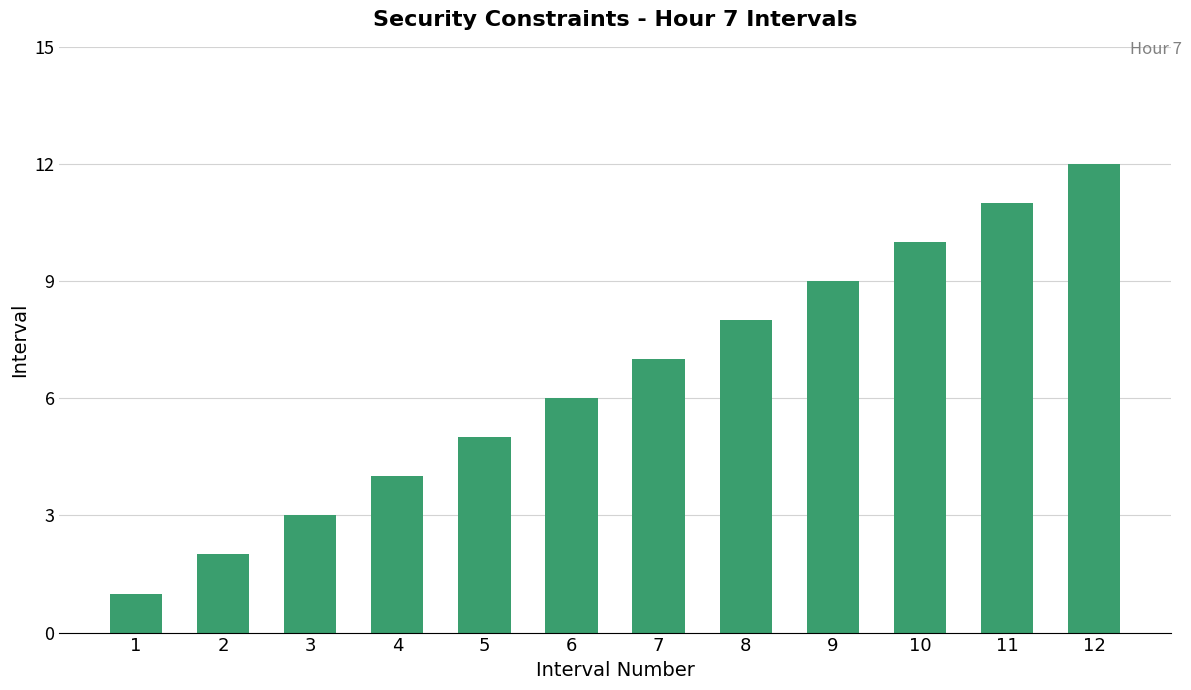

List the labels in order of value, smallest first.

1, 2, 3, 4, 5, 6, 7, 8, 9, 10, 11, 12